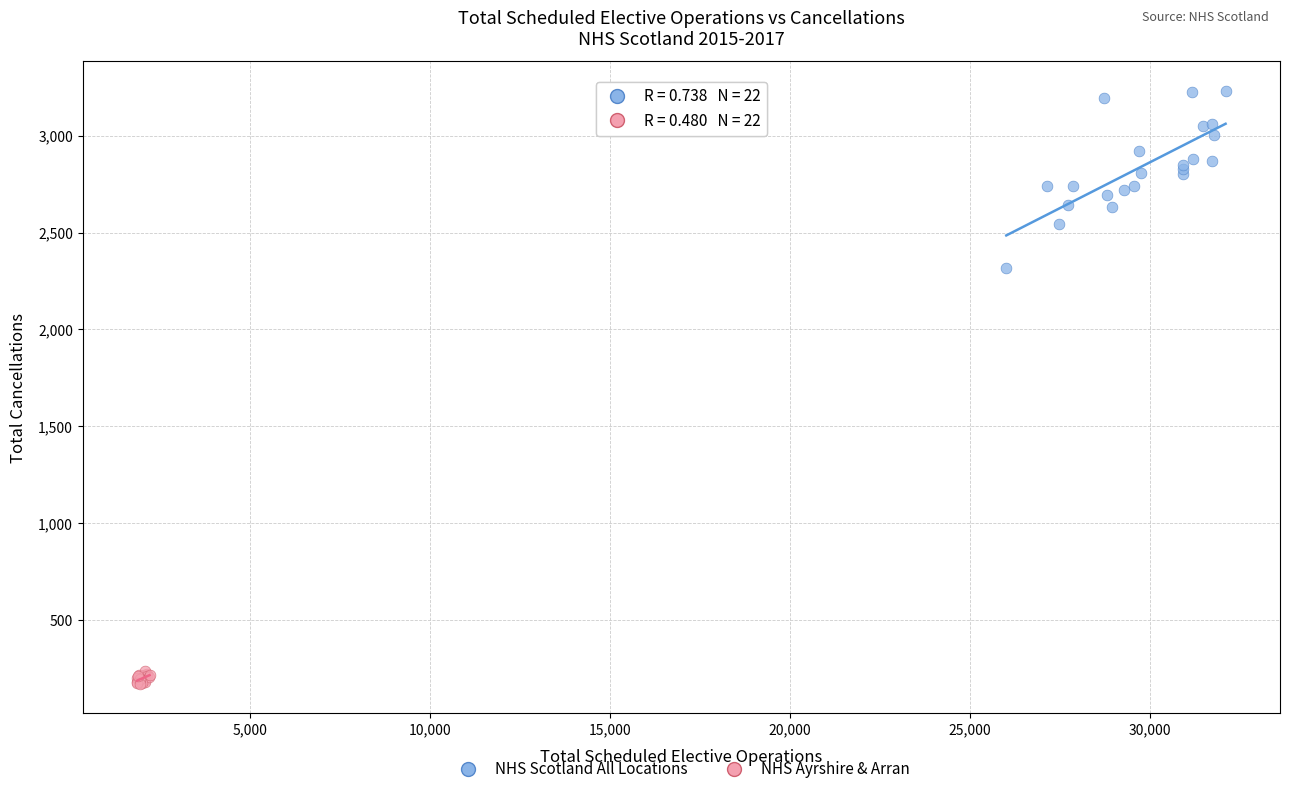

Which series has the largest Y range (max minus min)?

NHS Scotland All Locations